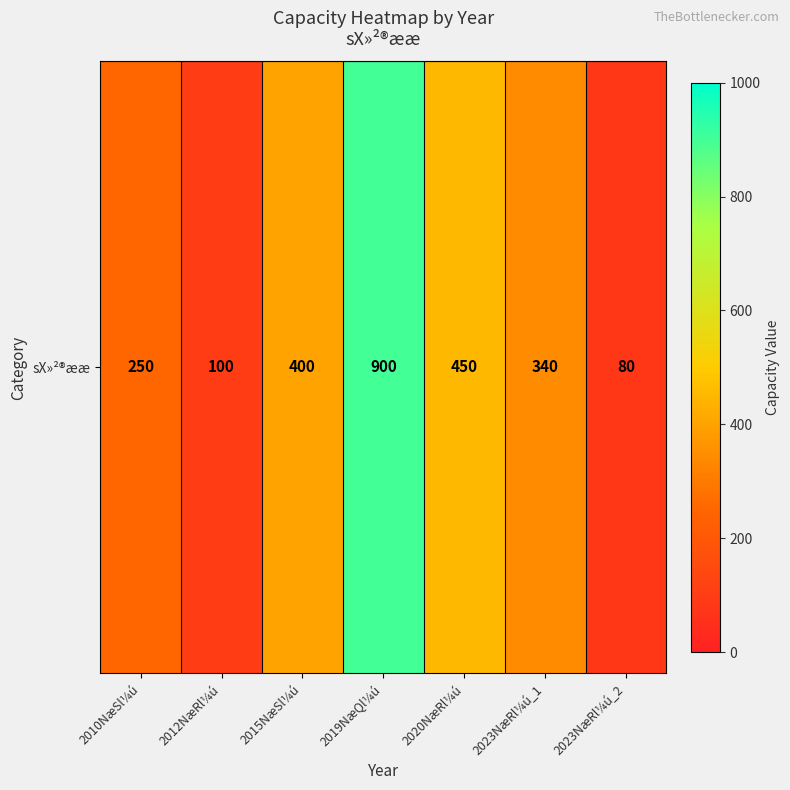

The chart shows a value of 660 at 2015NæSl¼ú. True or false?

False